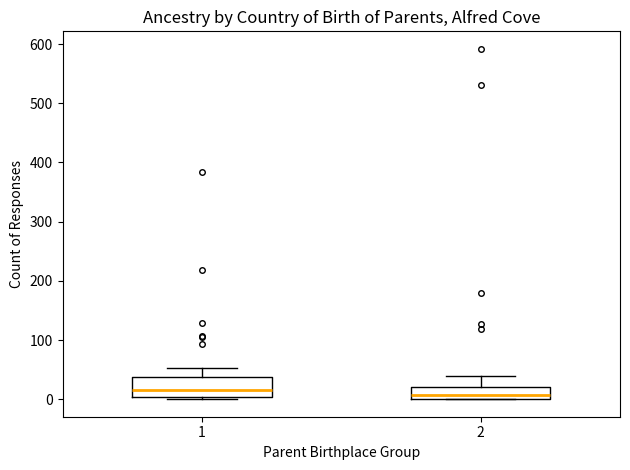

Reading left to right, read every box against the y-axis: the position of its median line, the range the box covers, and the ends of its whiskers. The values are not printed on the chart, so give them approximately, as read against the axis.

1: median 20, box 0 to 40, whiskers 0 (just below the box's lower edge) to 50
2: median 10, box 0 to 20, whiskers 0 to 40